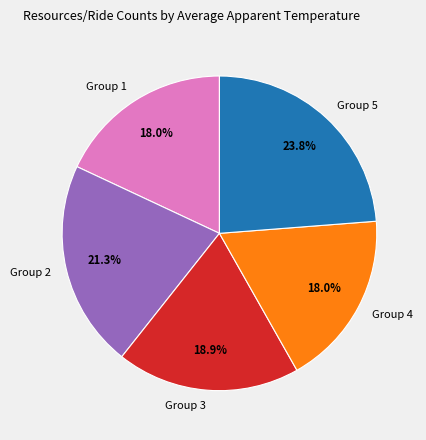

How many segments does this pie chart have?

5